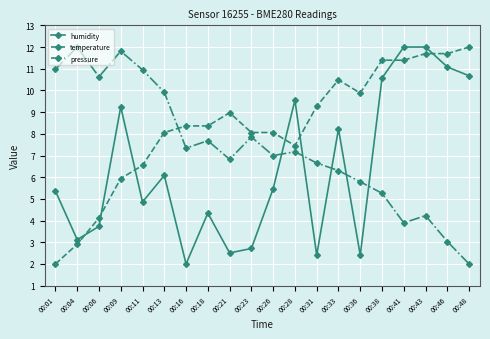

What is the sum of the pressure values at 00:11 and 00:46?

14.0